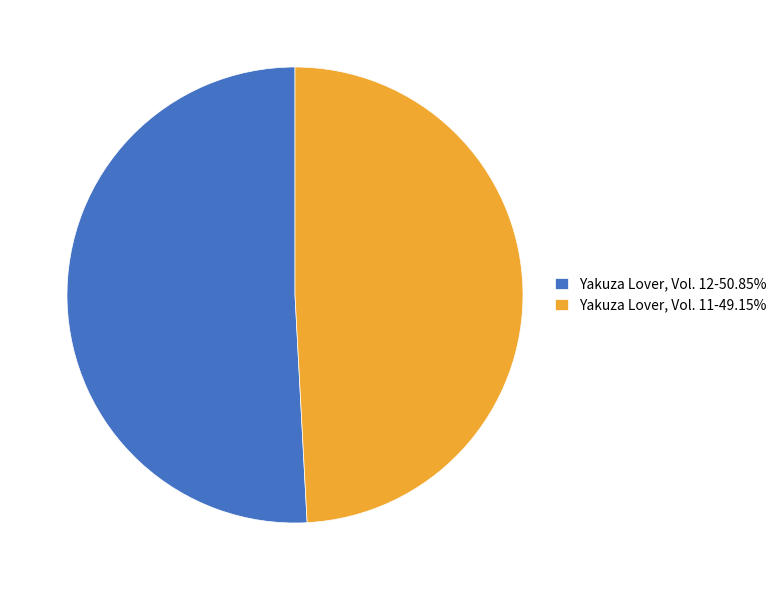

The Yakuza Lover, Vol. 11 slice represents 60% of the pie. True or false?

False